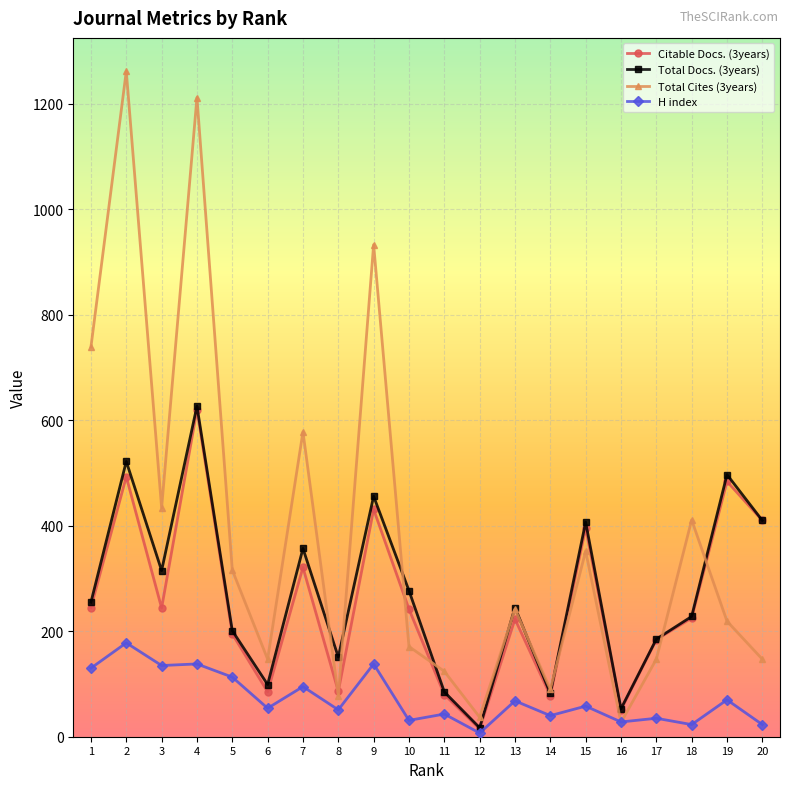

Which series has the largest range (max minus min)?

Total Cites (3years)